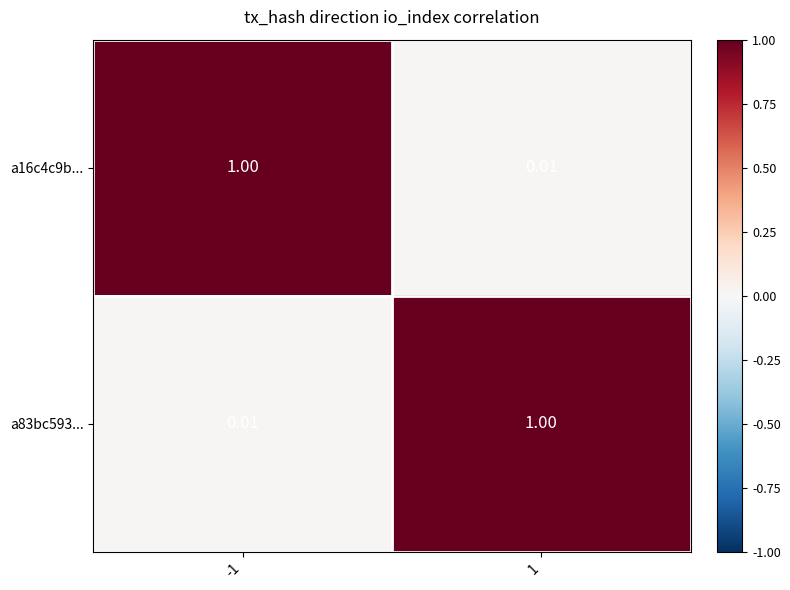

Is the value of a16c4c9b... at 1 greater than the value of a83bc593... at 1?

No